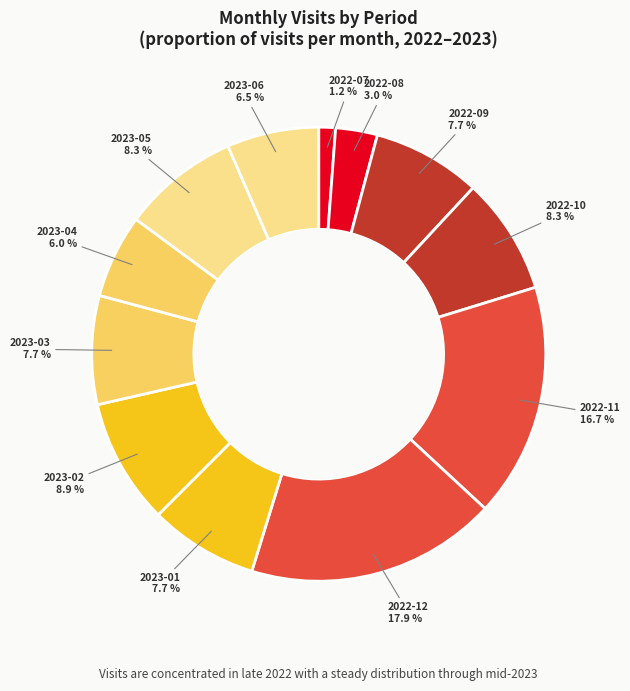

How many segments does this pie chart have?

12